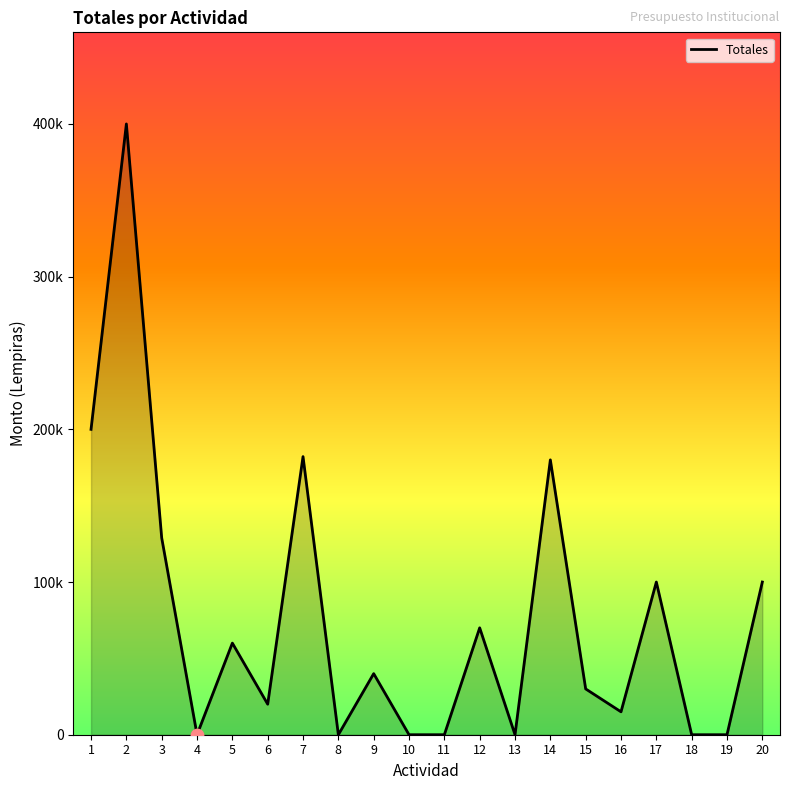

Which has a higher value, 12 or 2?

2